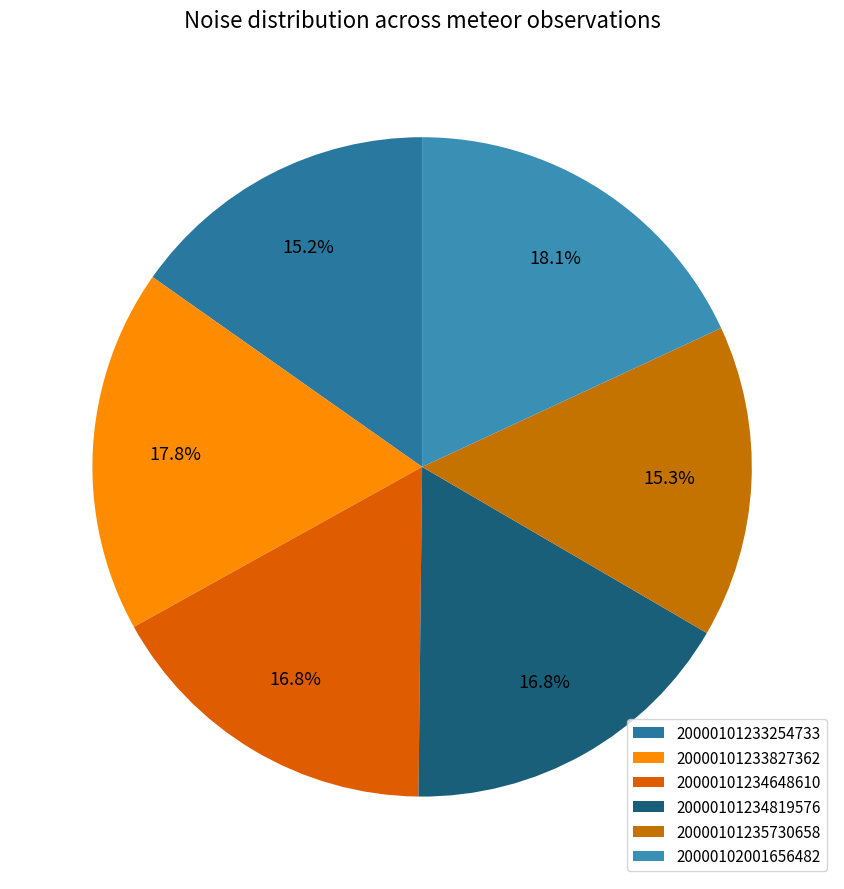

Is there any slice that represents more than half of the pie?

No